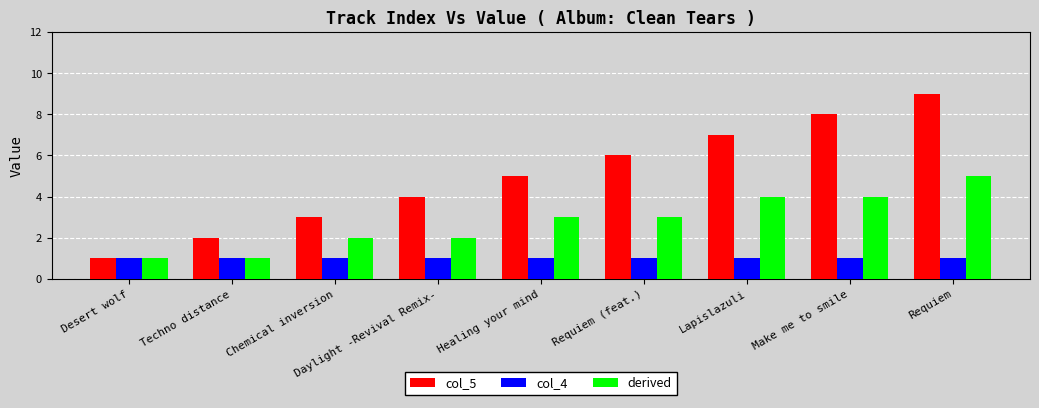

Which category has the highest value in the col_5 series?

Requiem